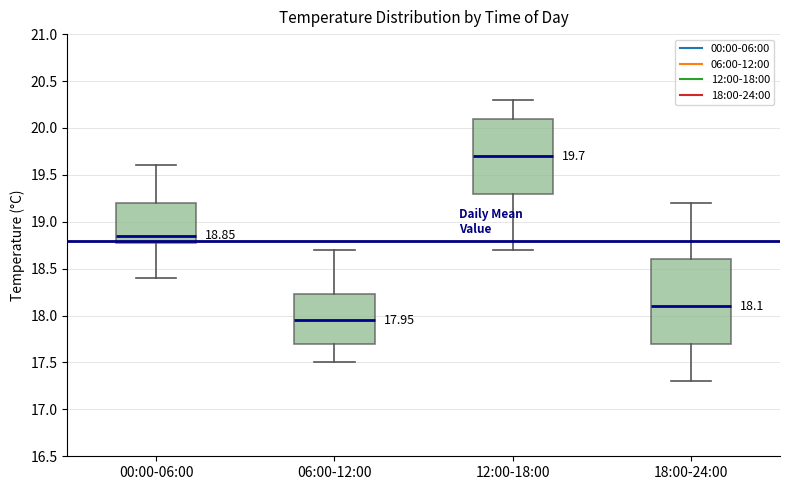

Which box is the tallest, from its lower edge to its upper edge?

18:00-24:00